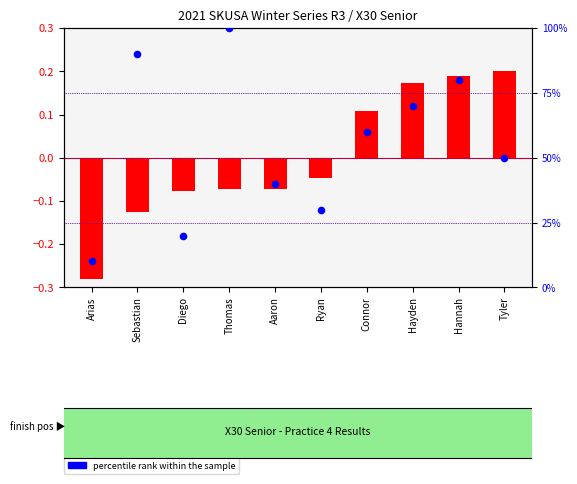

Which series has the largest total across all categories?

percentile rank within the sample